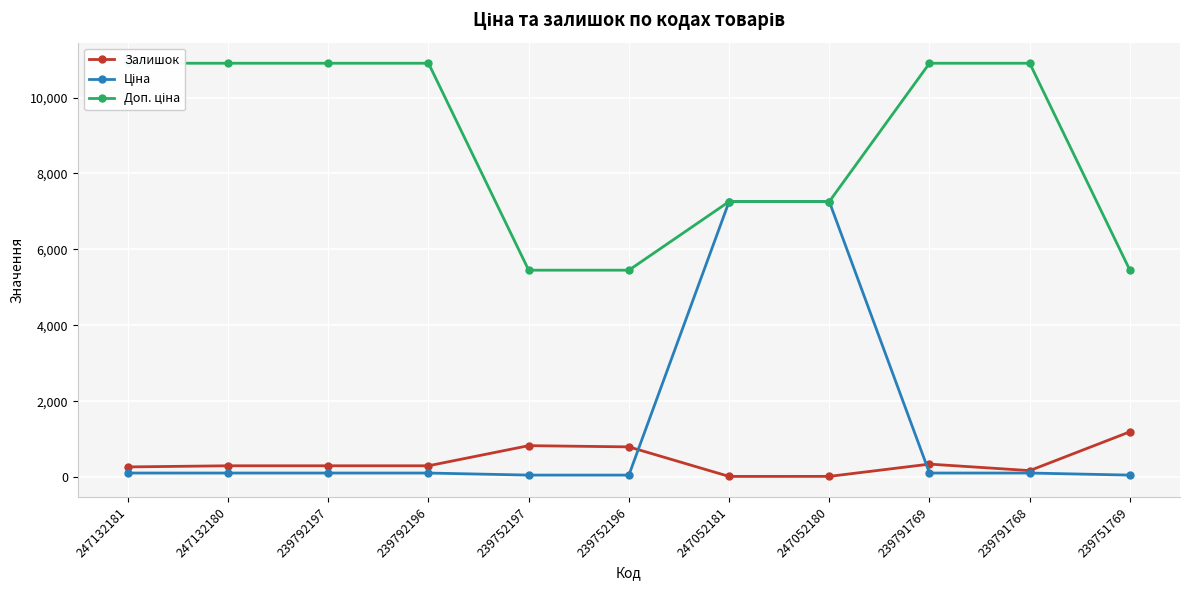

What position from the right is 239751769?

1